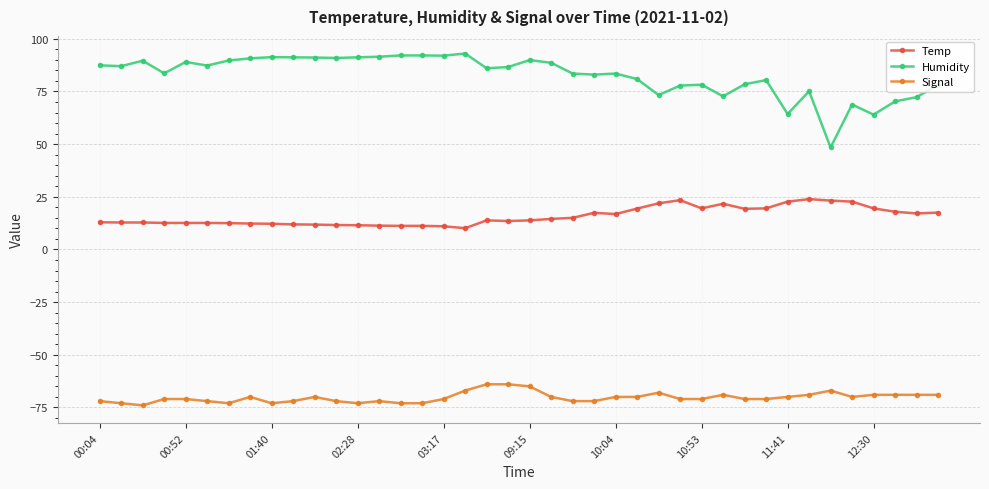

True or false: Humidity and Signal cross at least once.

False